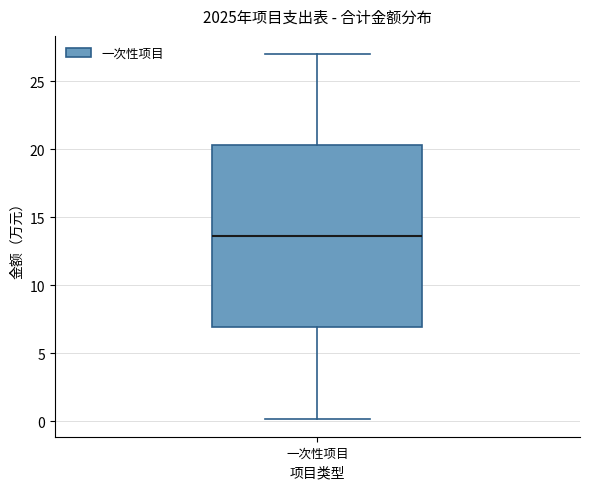

Read this box plot against the y-axis: the position of the median line, the range covered by the box, and the ends of both whiskers. The values are not printed on the chart, so give them approximately, as read against the axis.

median 13.5, box 7.0 to 20.5, whiskers 0.0 to 27.0